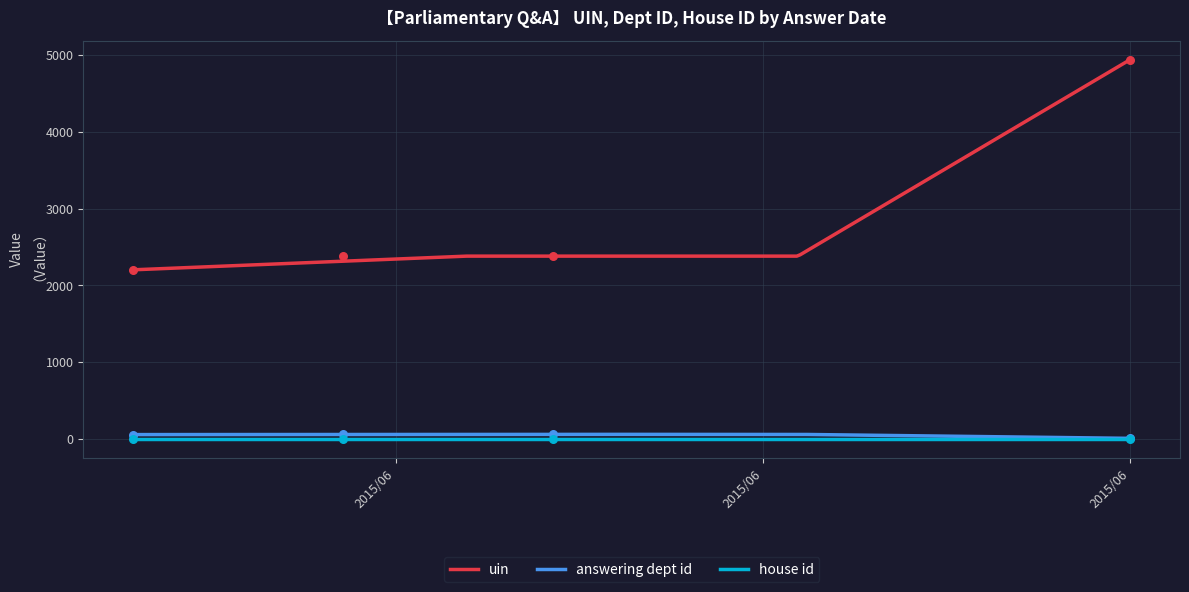

Which series reaches the minimum Y coordinate?

answering dept id